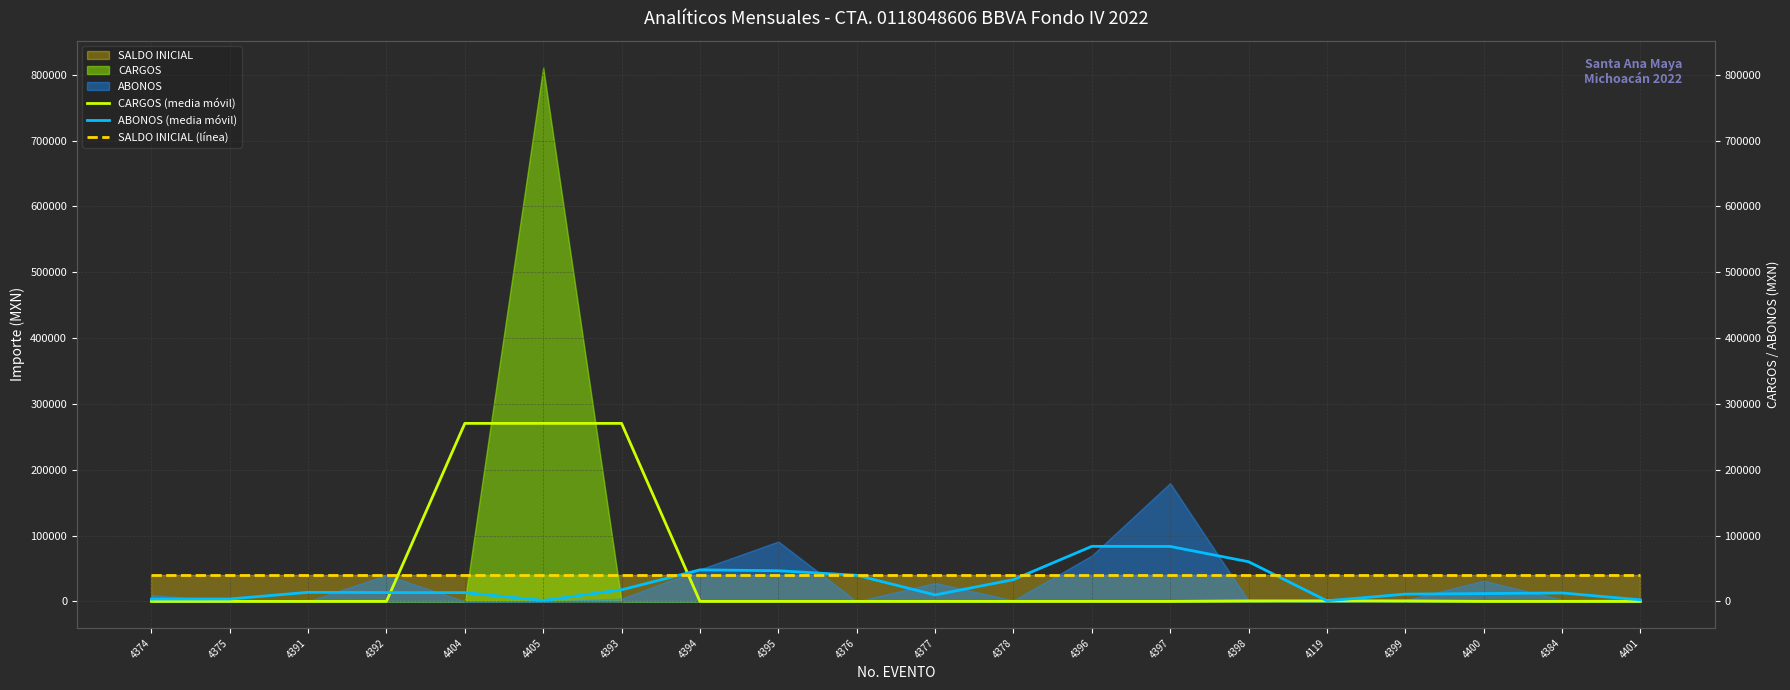

Where do CARGOS (media móvil) and ABONOS (media móvil) first cross each other?

4392 and 4404